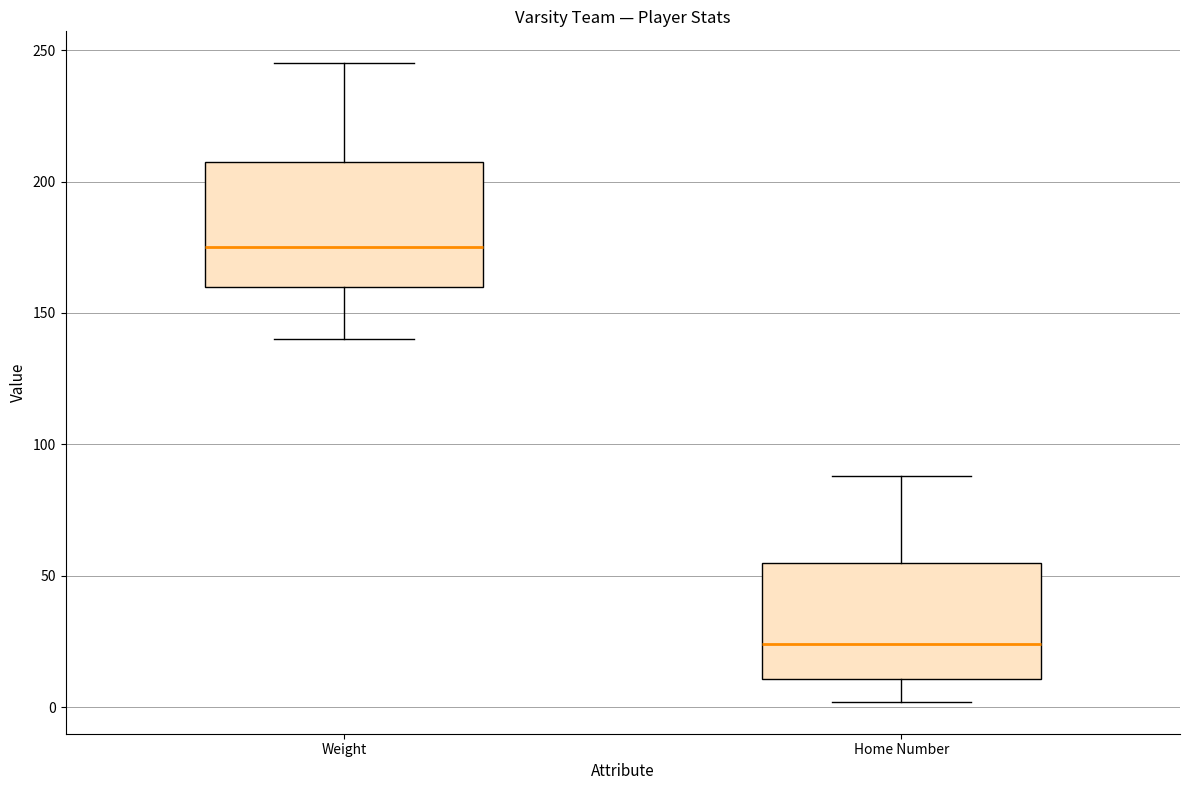

Reading left to right, read every box against the y-axis: the position of its median line, the range the box covers, and the ends of its whiskers. The values are not printed on the chart, so give them approximately, as read against the axis.

Weight: median 175, box 160 to 210, whiskers 140 to 245
Home Number: median 25, box 10 to 55, whiskers 0 to 90